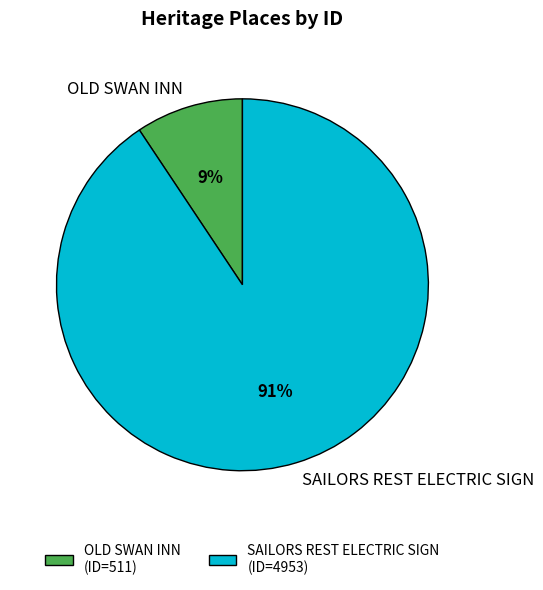

Is it true that OLD SWAN INN is 9% of the pie?

True